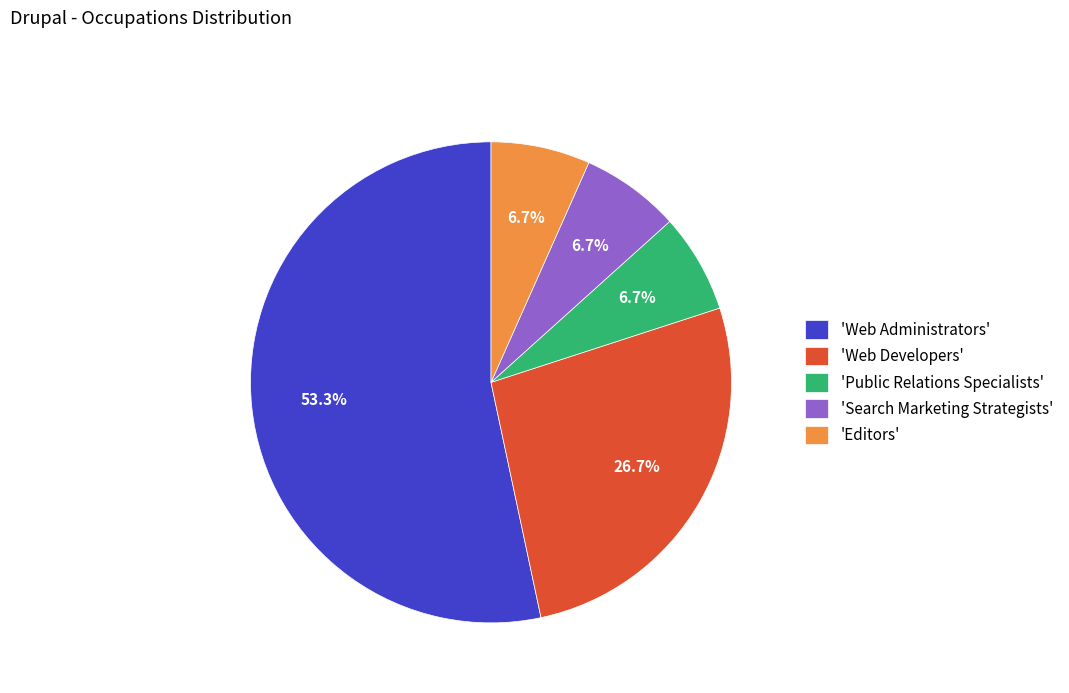

Which category accounts for the majority?

'Web Administrators'